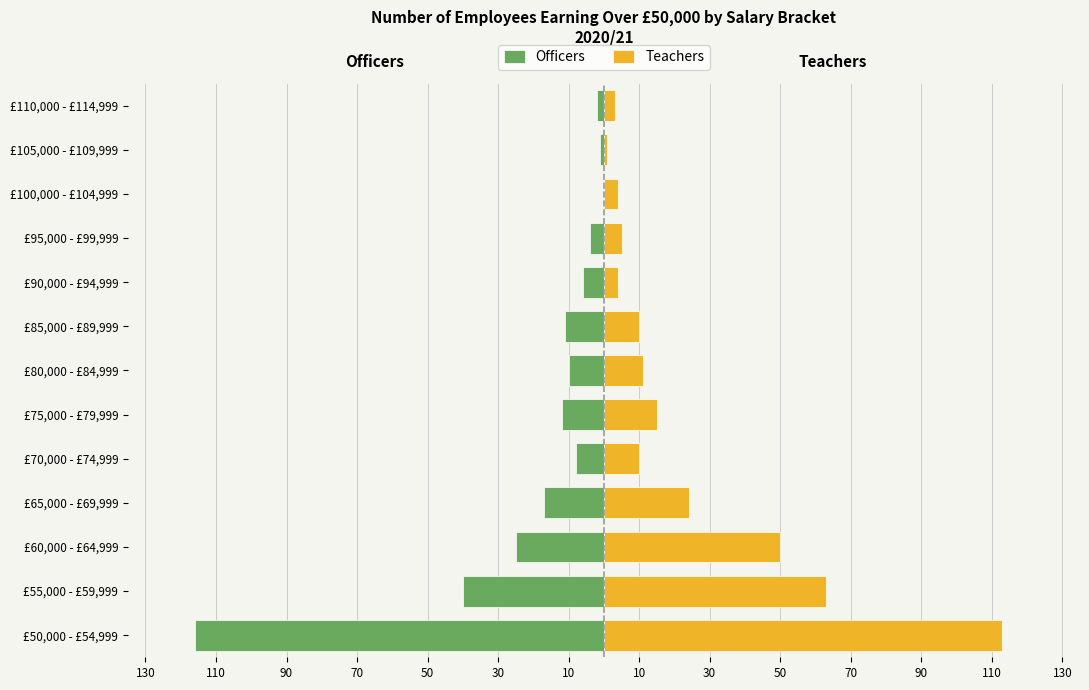

What are all the series names shown in the legend?

Officers, Teachers